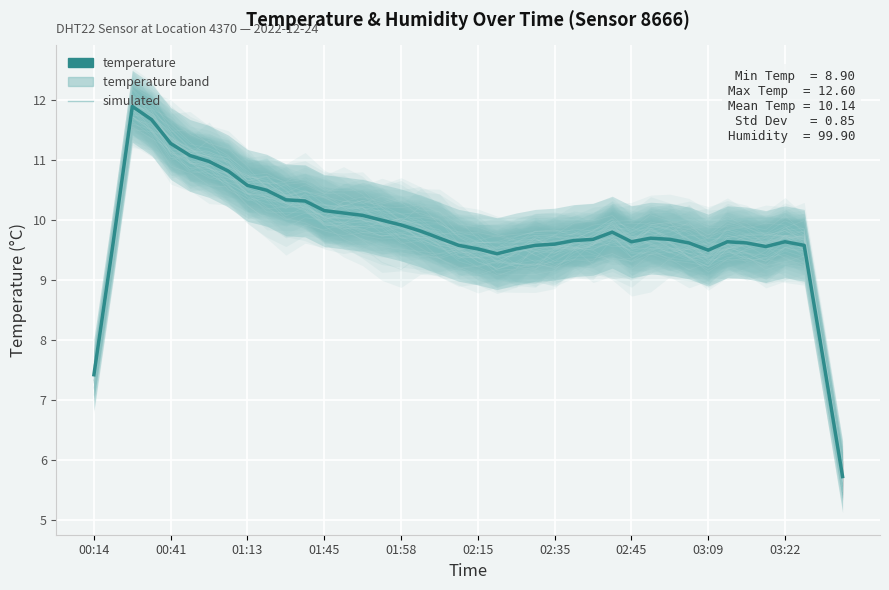

How many interior local valleys does the temperature series have?

4